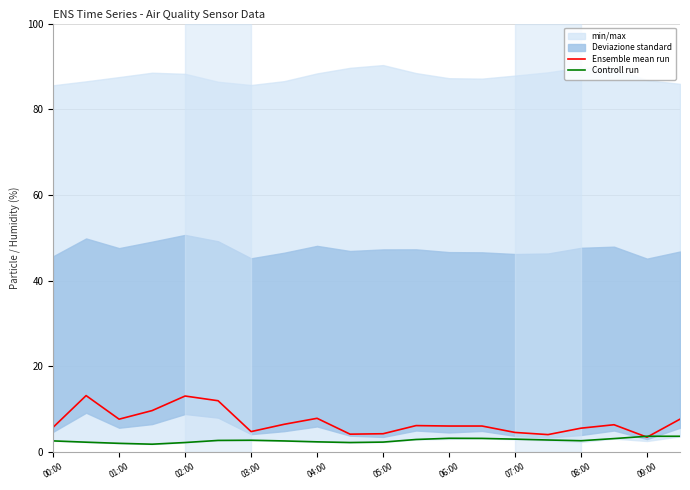

The Ensemble mean run series shows 5.6 at 08:00. True or false?

True